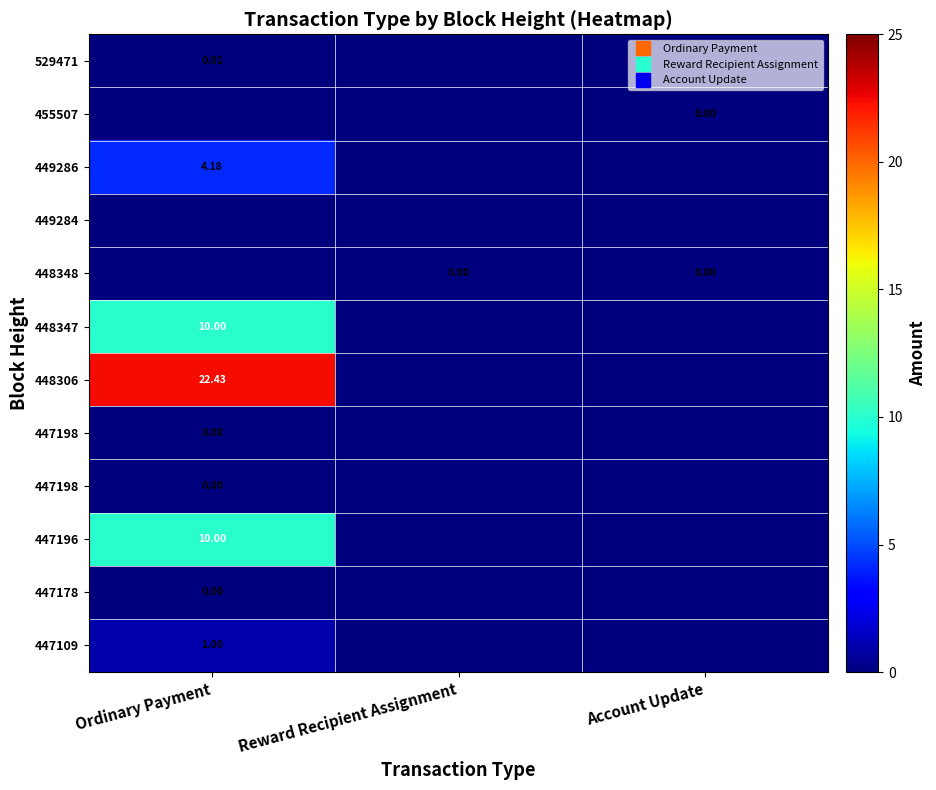

At which category is the sum across all series the highest?

Ordinary Payment